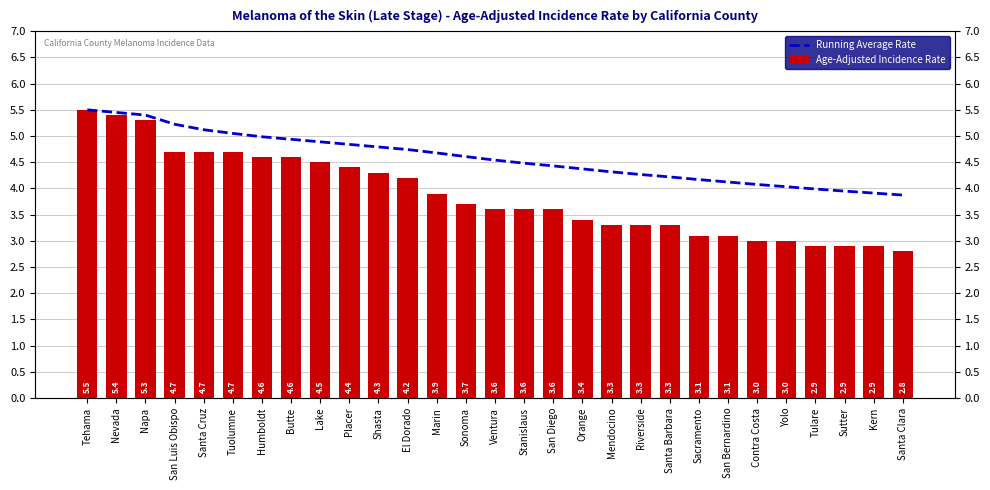

Rank the series by their average value, from highest to lowest.

Running Average Rate, Age-Adjusted Incidence Rate